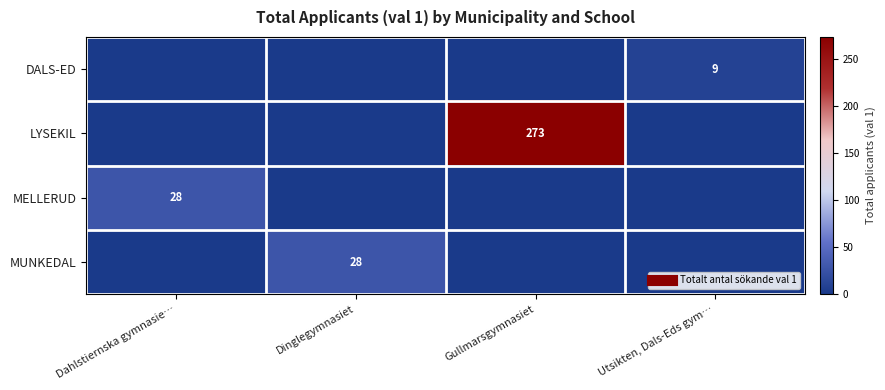

Is it true that LYSEKIL equals 0 at Dahlstiernska gymnasie…?

True